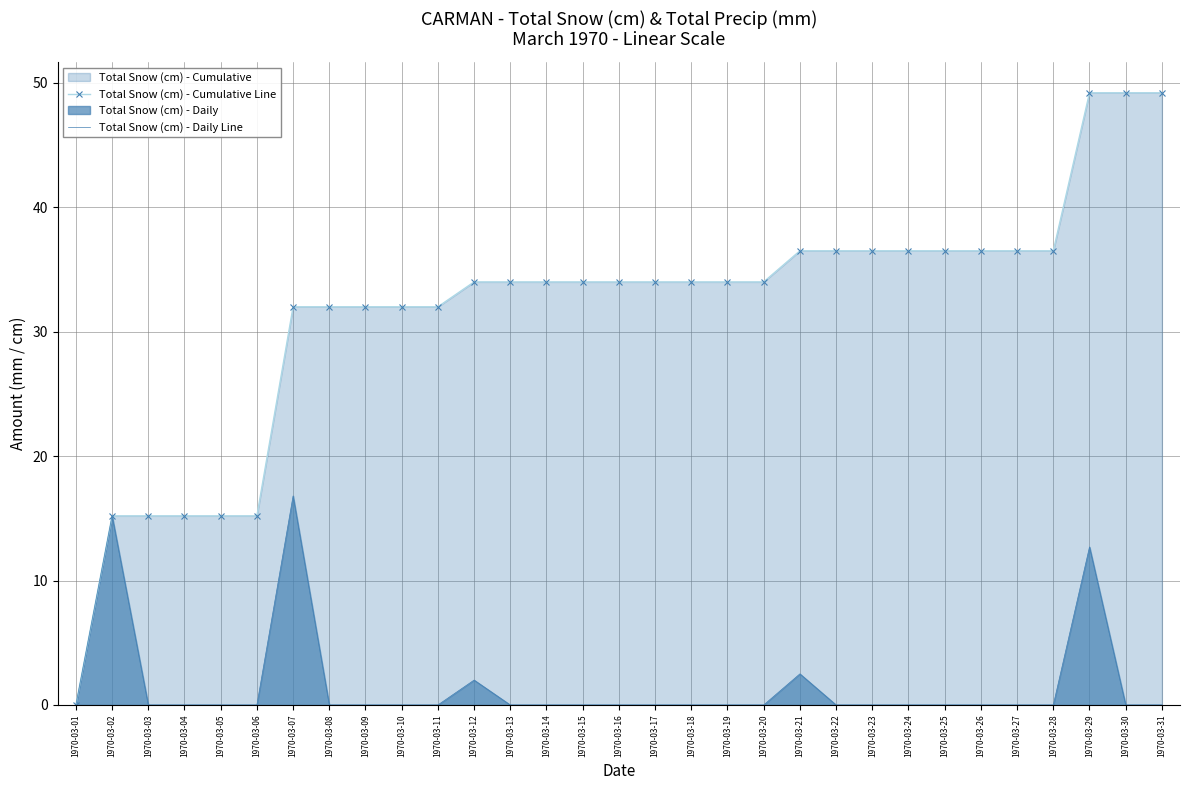

How many values in Total Snow (cm) - Daily Line are above zero?

5